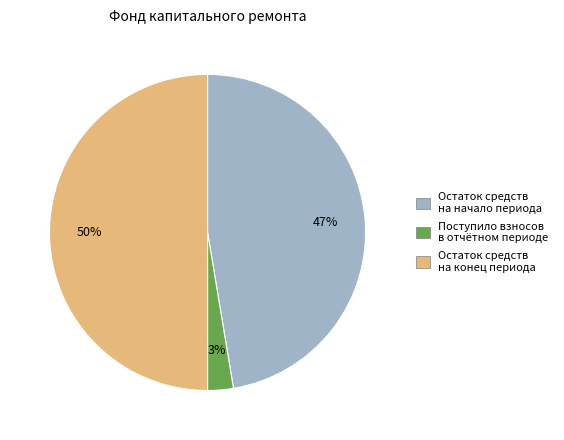

To the nearest percent, what is the difference between the largest and smallest slice percentages?

47%